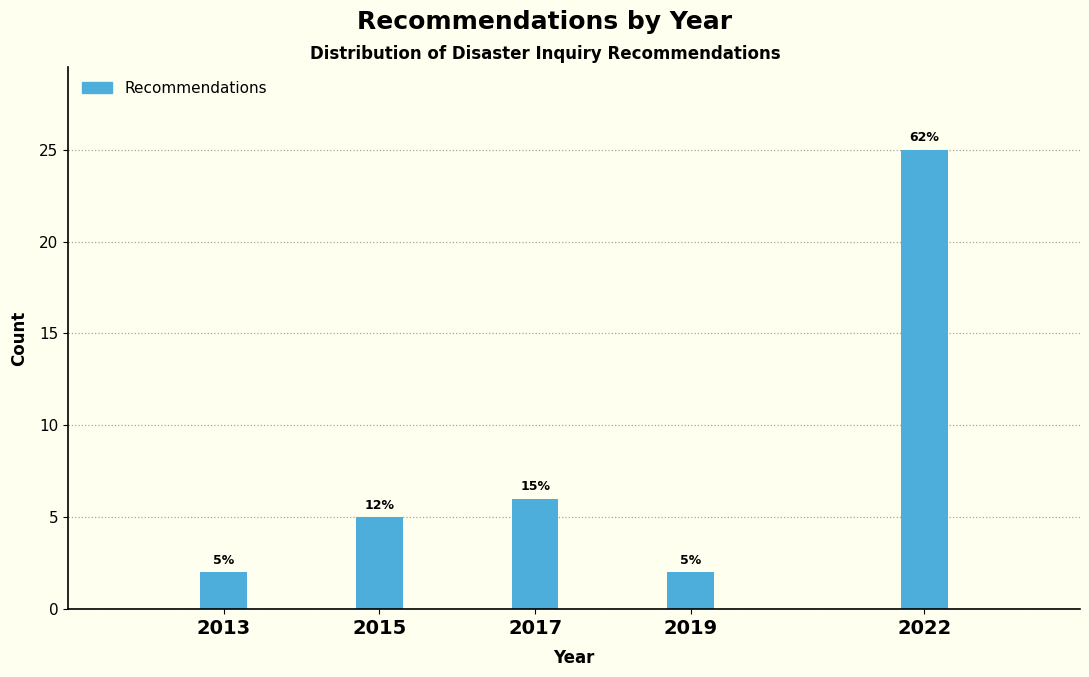

How many bars are there in total?

5